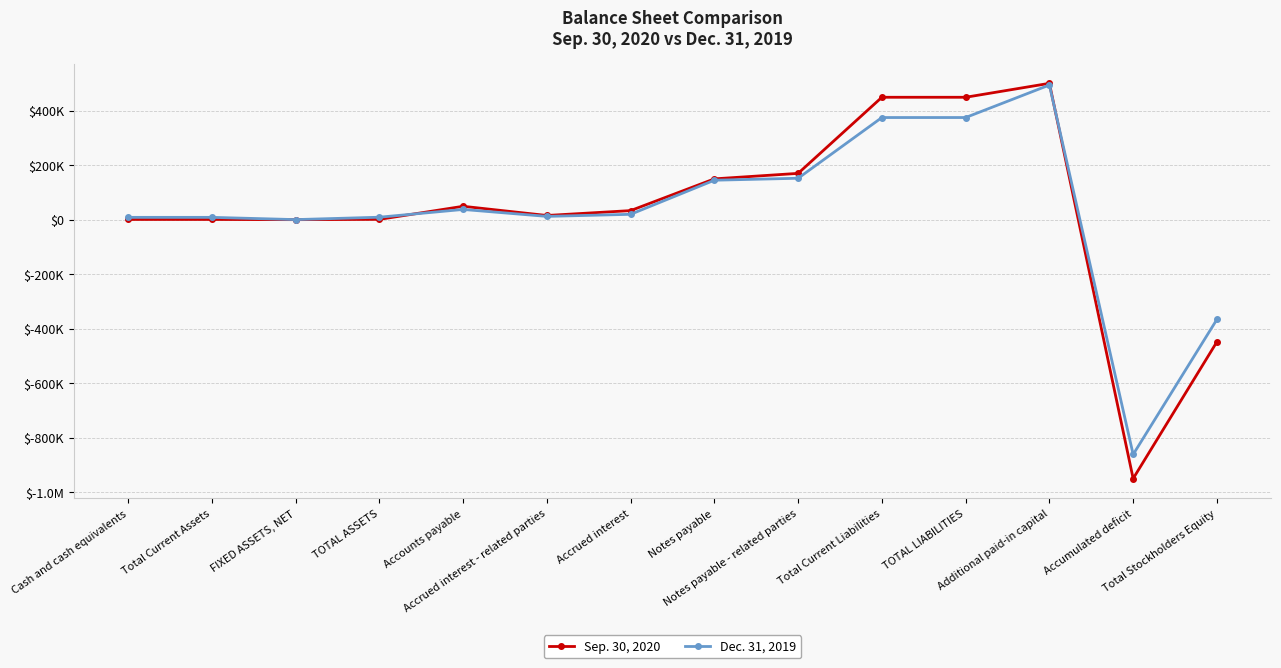

Which category has the lowest value in the Dec. 31, 2019 series?

Accumulated deficit